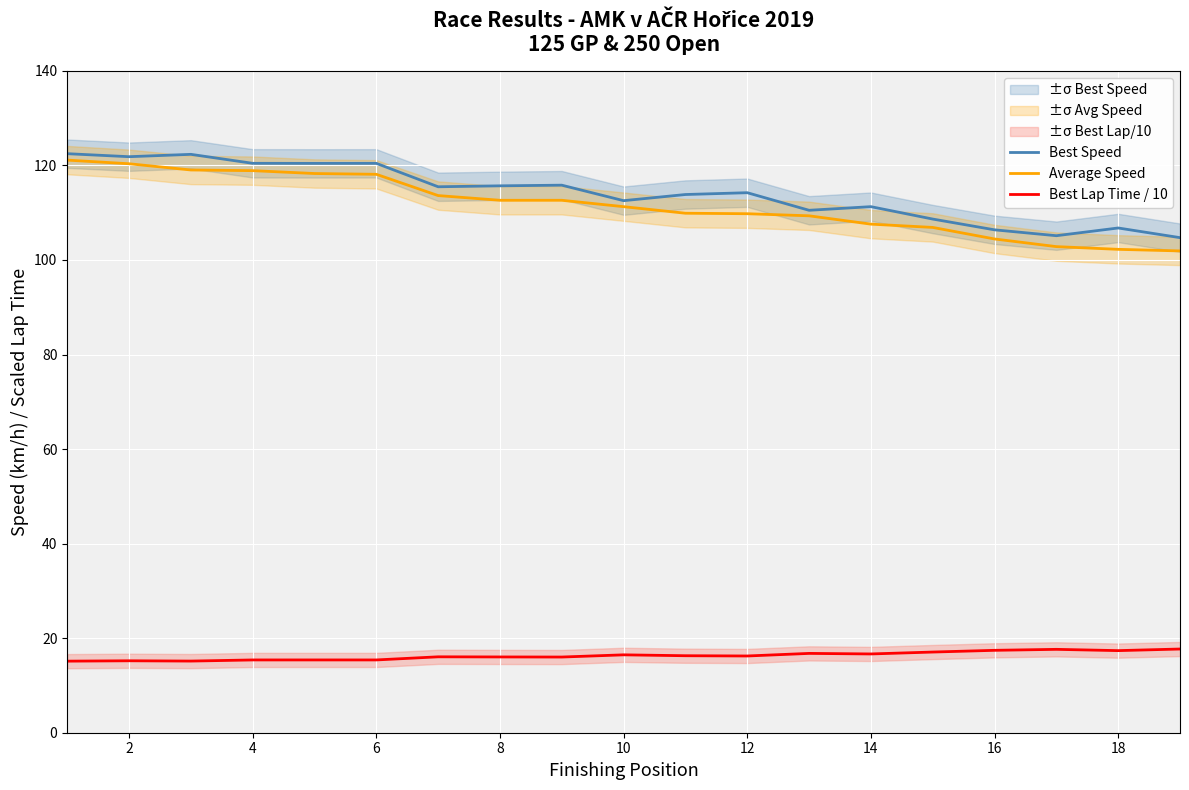

True or false: Average Speed and Best Speed intersect in this chart.

False